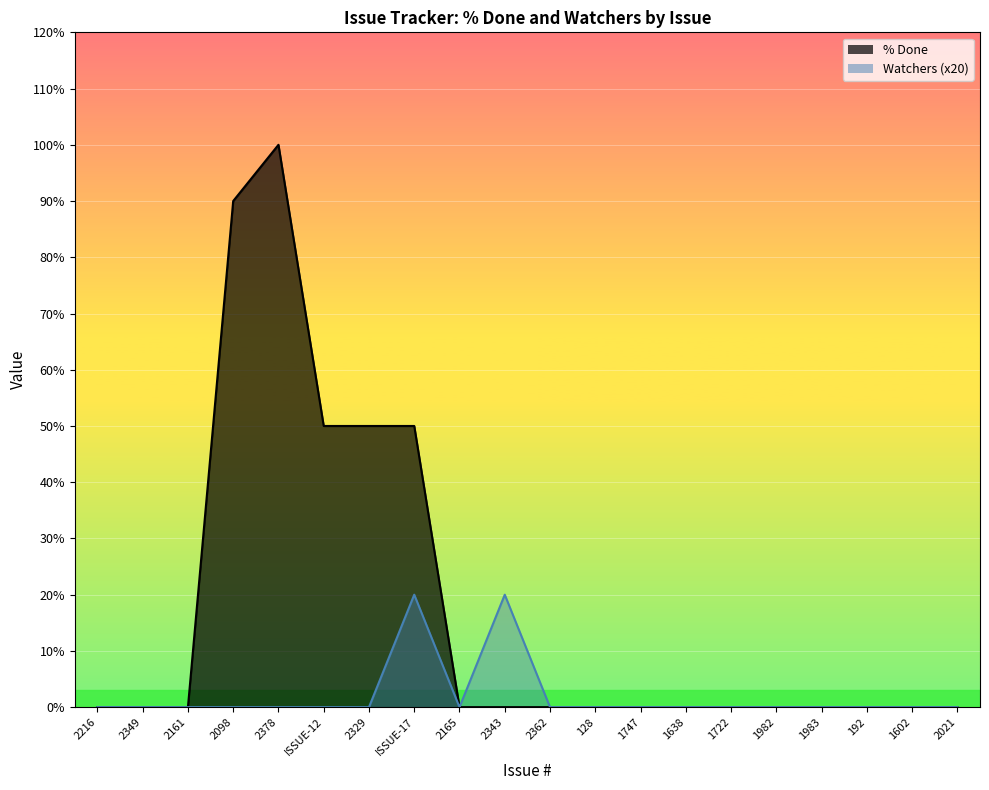

Which label corresponds to the smallest value in the chart?

2216